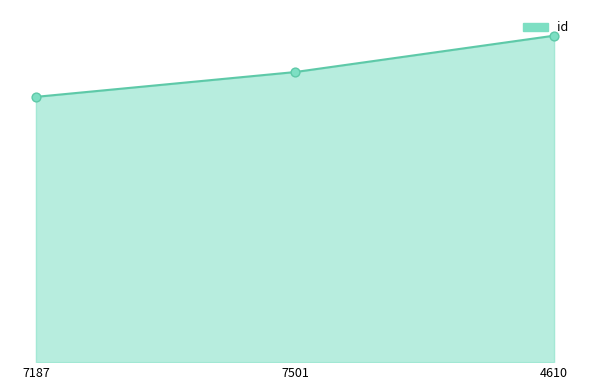

Is this an area chart (filled region under the line)?

Yes